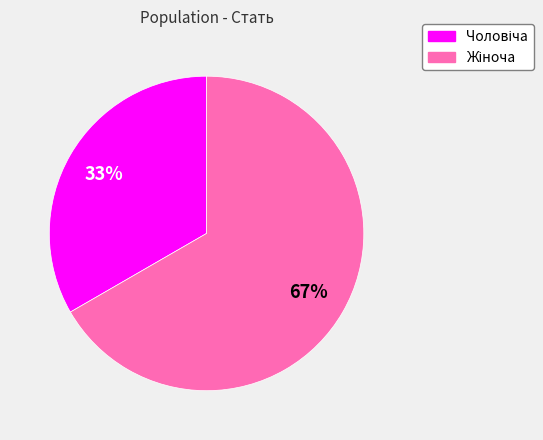

Does any single category account for the majority?

Yes